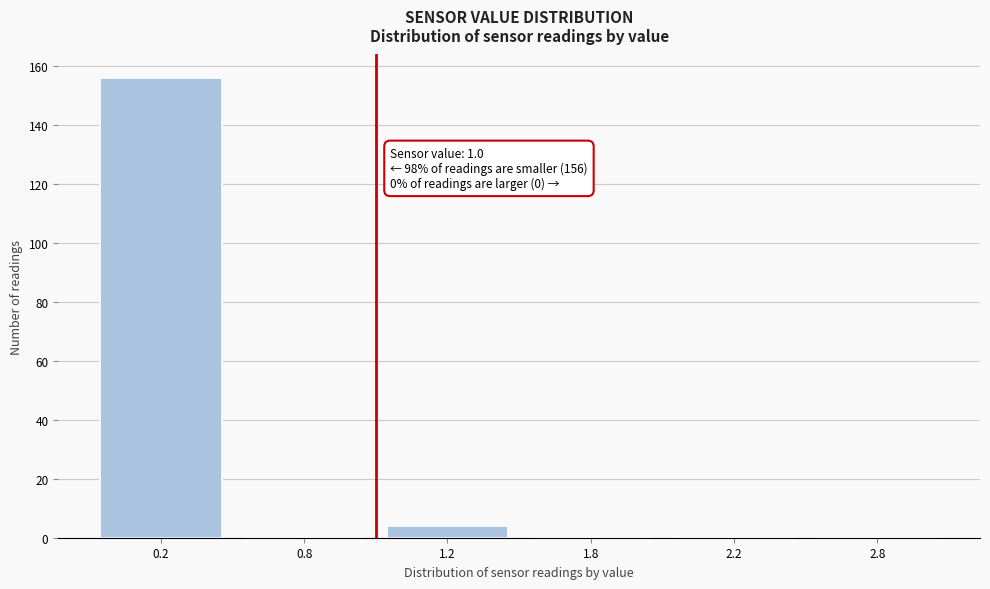

Reading right to left, extract all data points from this chart.

2.8=0	2.2=0	1.8=0	1.2=4	0.8=0	0.2=156